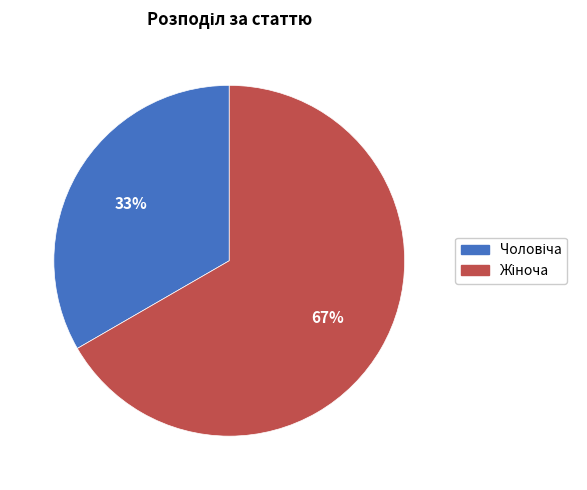

To the nearest percent, what is the average slice percentage?

50%